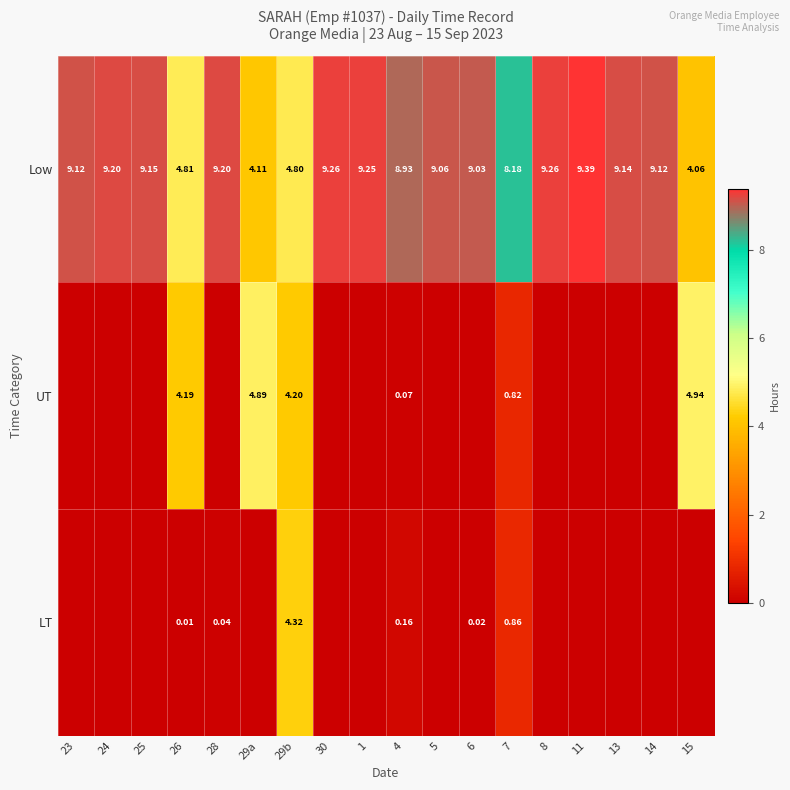

Rank the categories by UT value from highest to lowest.

15, 29a, 29b, 26, 7, 4, 23, 24, 25, 28, 30, 1, 5, 6, 8, 11, 13, 14